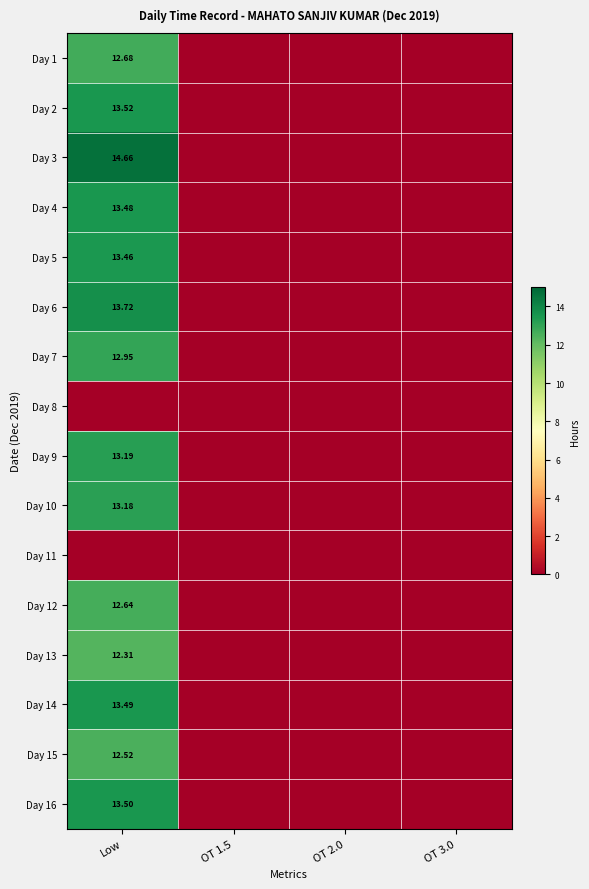

Which series has the largest total across all categories?

Day 3